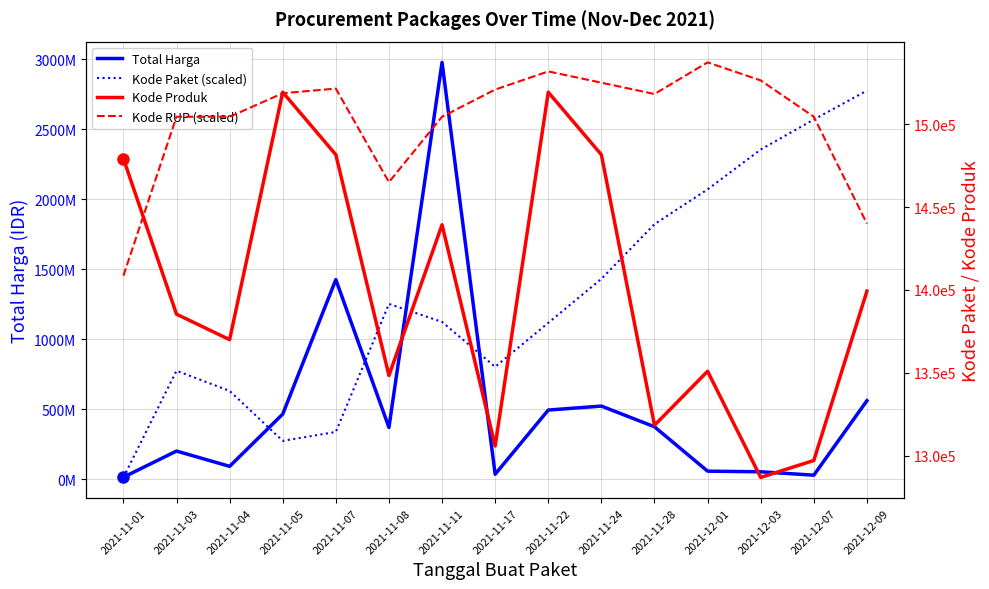

What is the spread (max minus min) of values at 2021-11-17?

800934148.0